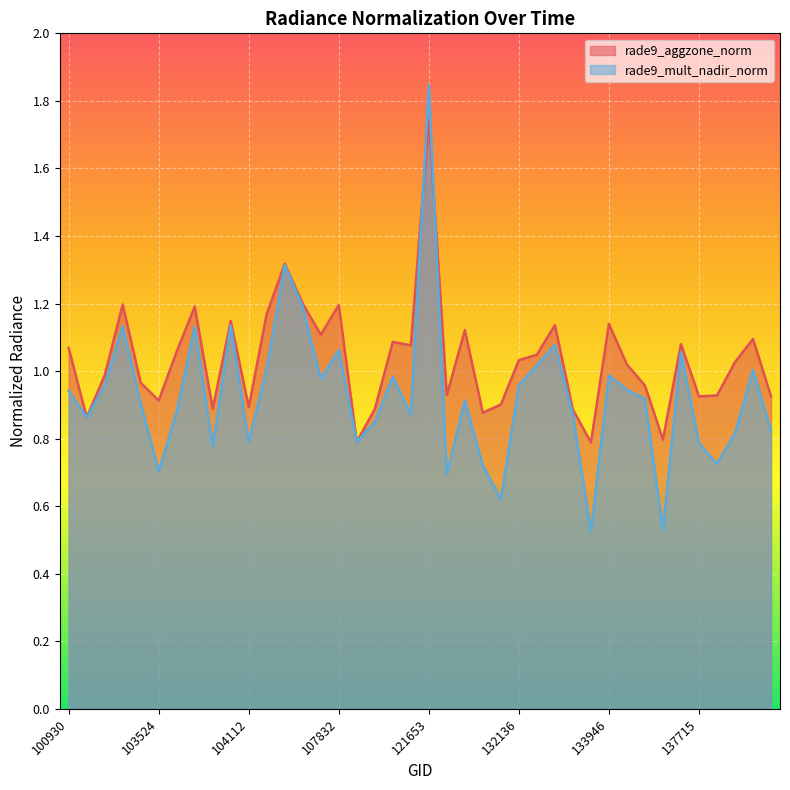

What are all the series names shown in the legend?

rade9_aggzone_norm, rade9_mult_nadir_norm